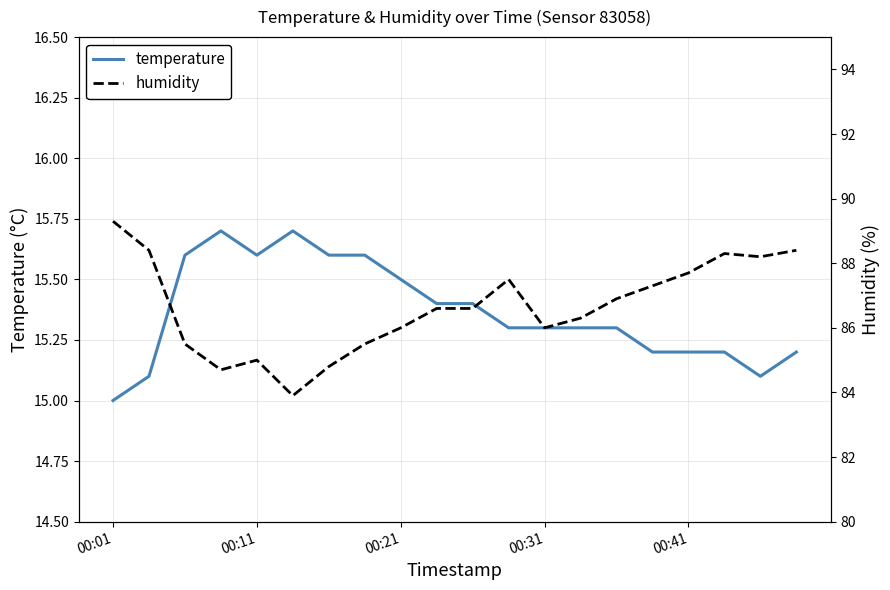

What is the highest value of the temperature series?

15.7